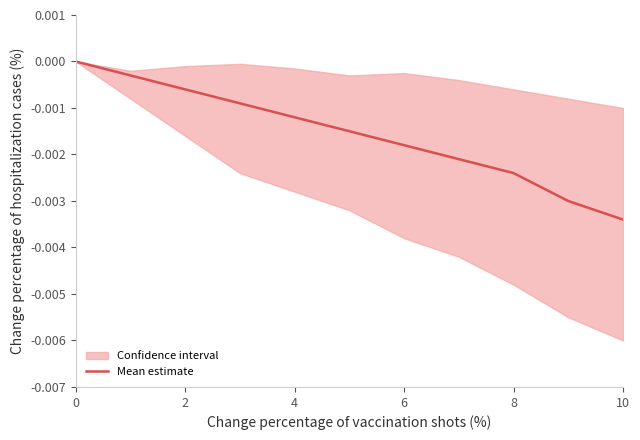

Which category has the lowest value in the Mean estimate series?

10